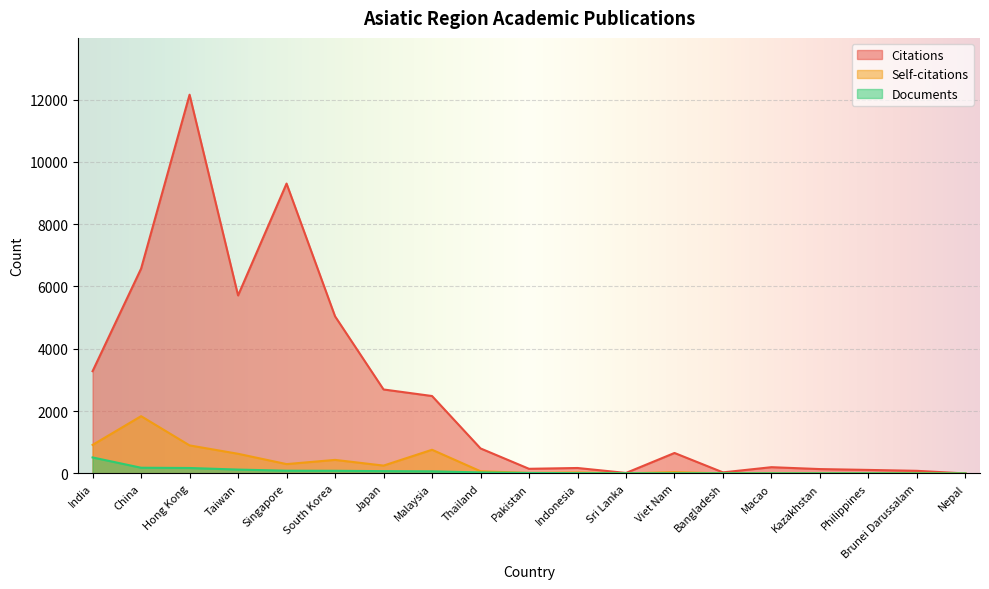

Which series has the widest spread of values?

Citations